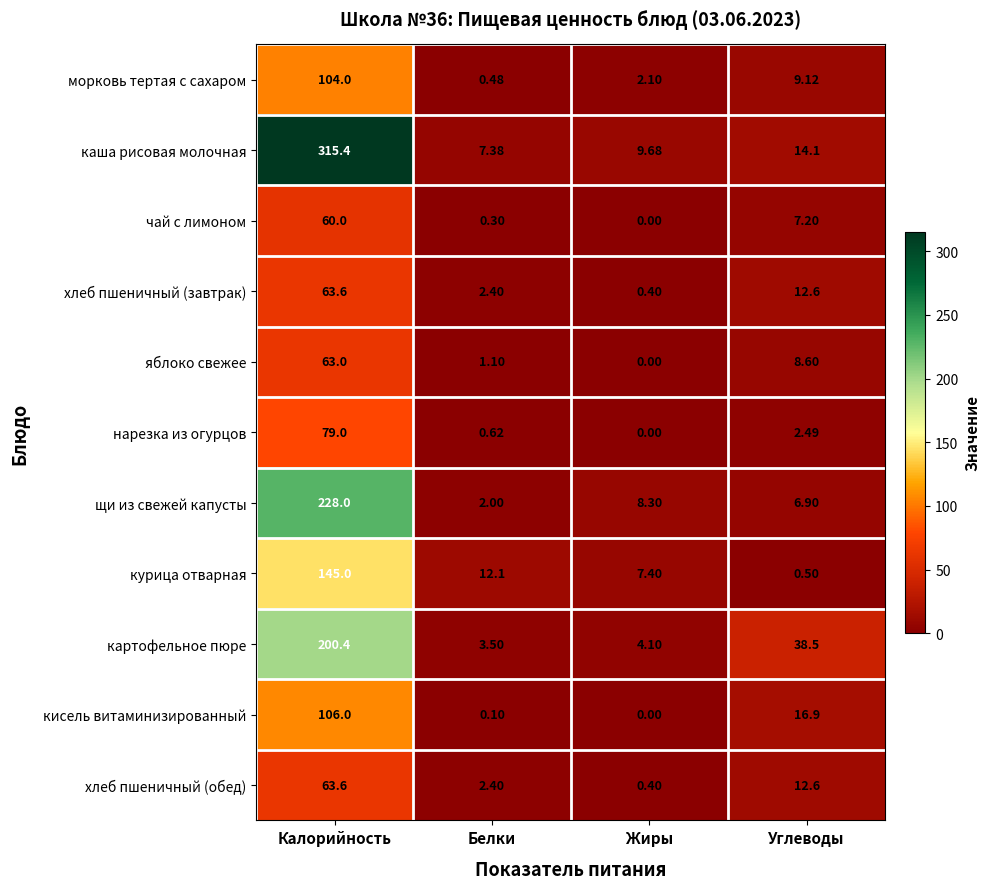

Which category has the lowest value across all series?

Жиры